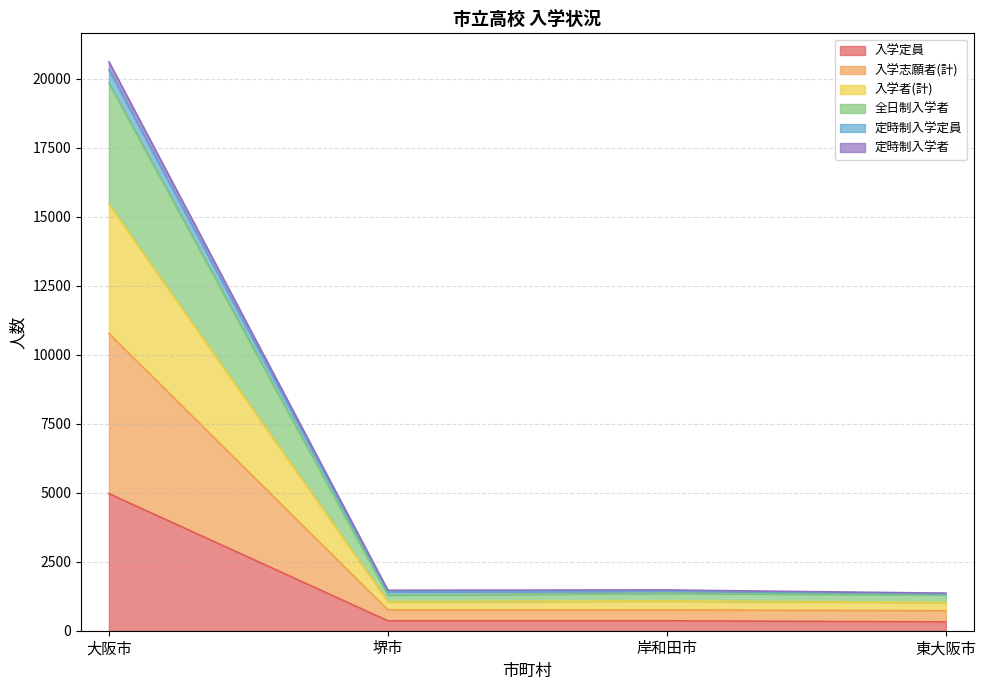

True or false: 入学者(計) and 定時制入学定員 cross at least once.

False